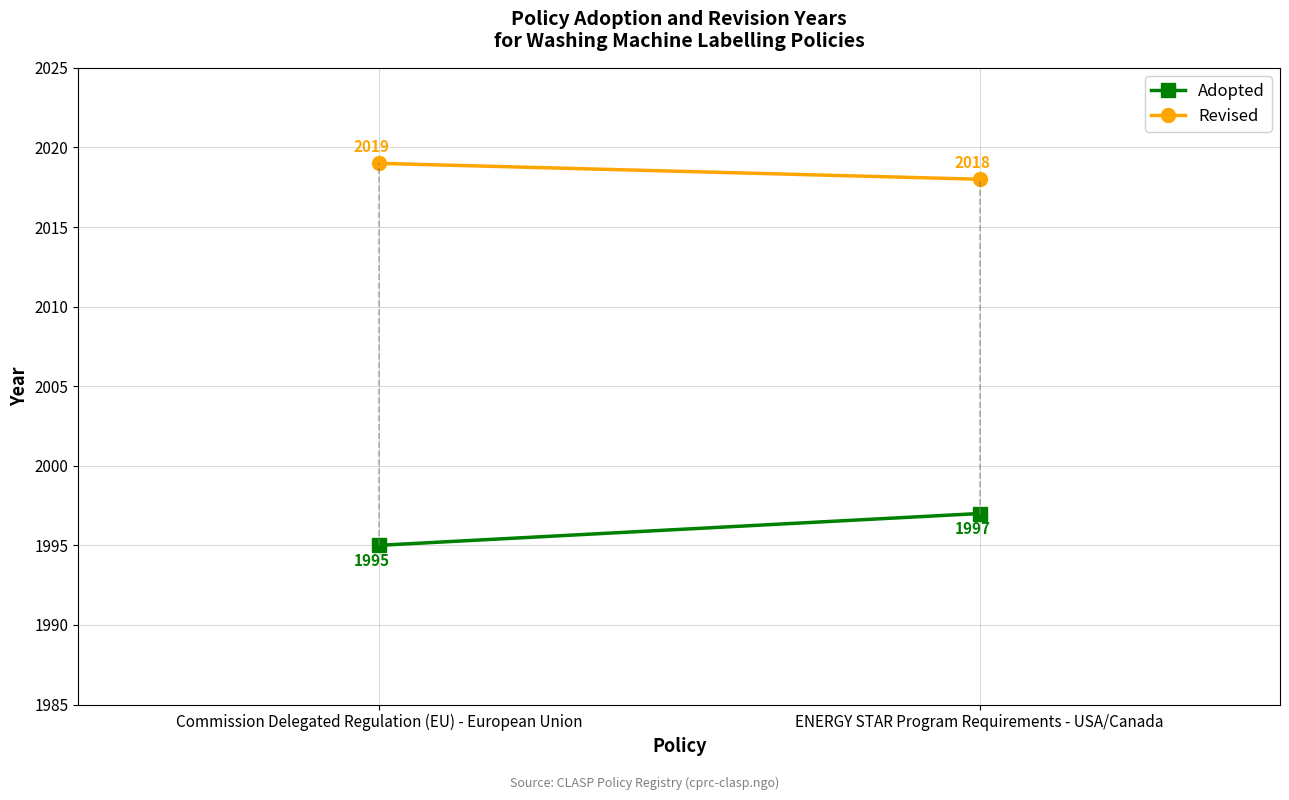

At which category is the sum across all series the highest?

ENERGY STAR Program Requirements - USA/Canada